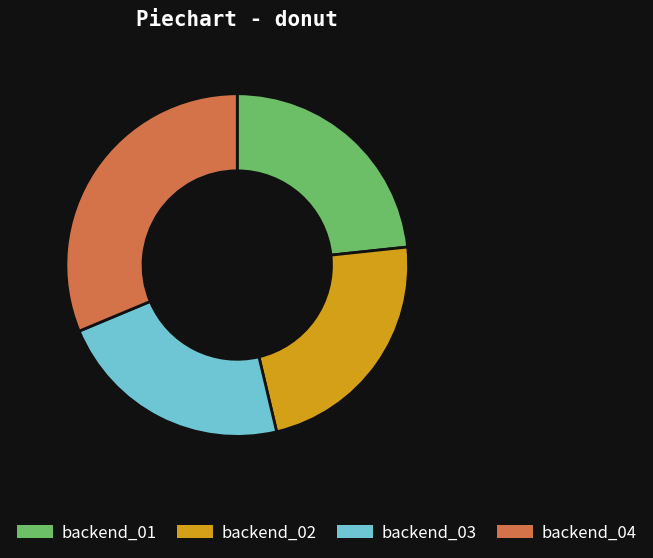

Between backend_01 and backend_04, which is larger?

backend_04